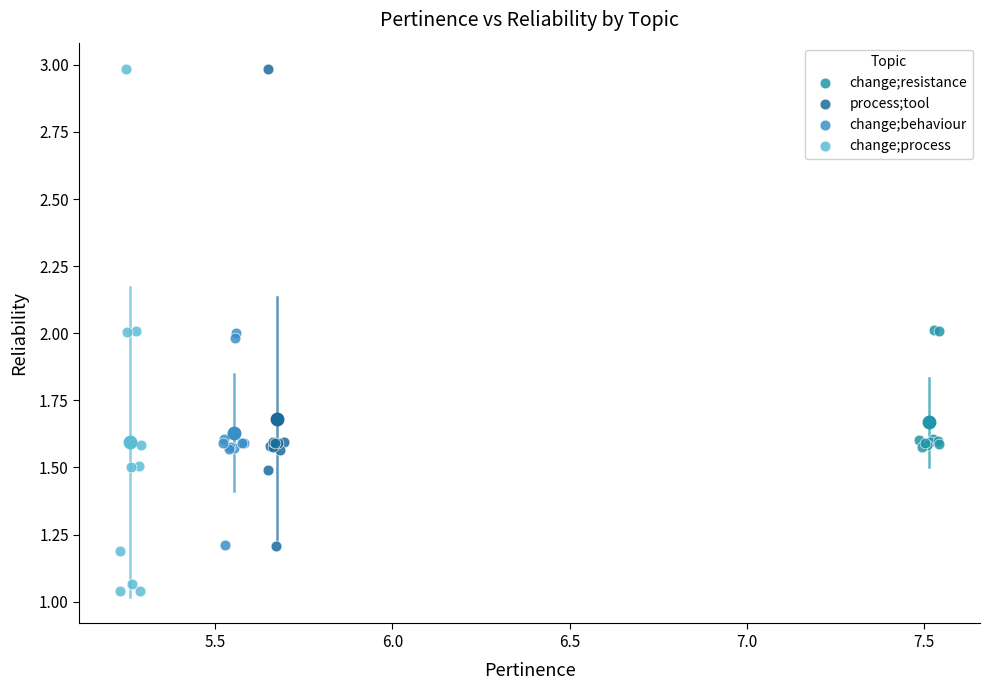

Which series has the largest Y range (max minus min)?

change;process